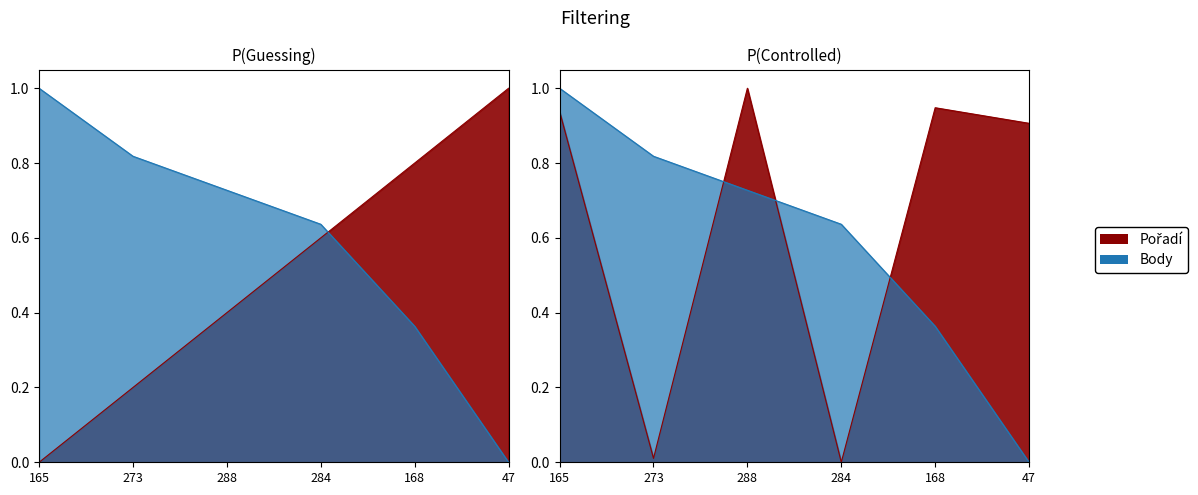

Does the chart display data point markers on the line(s)?

No